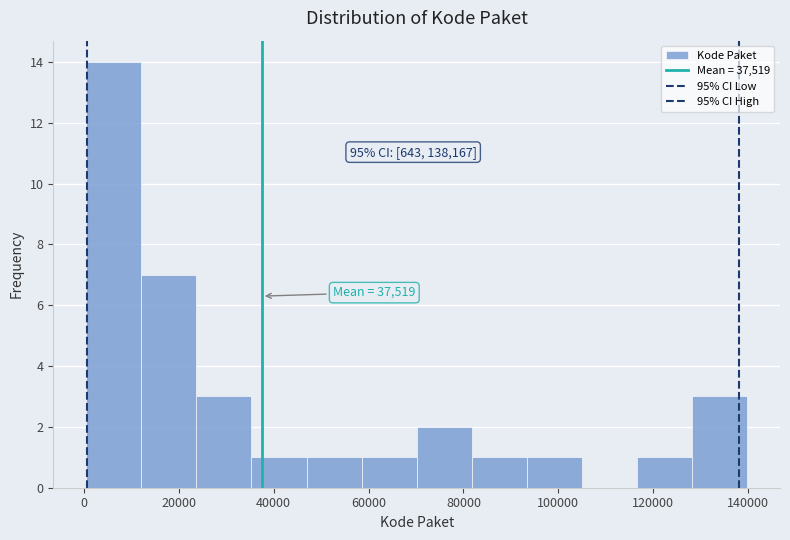

Over which range of the x-axis is the bar tallest?

0 to 12000